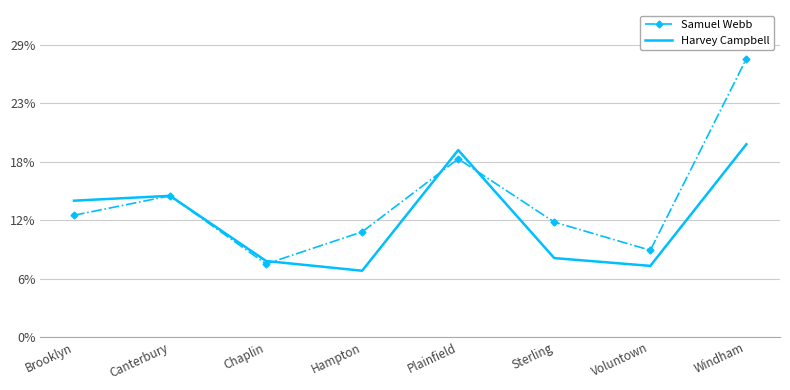

What is the maximum value for Harvey Campbell?

198